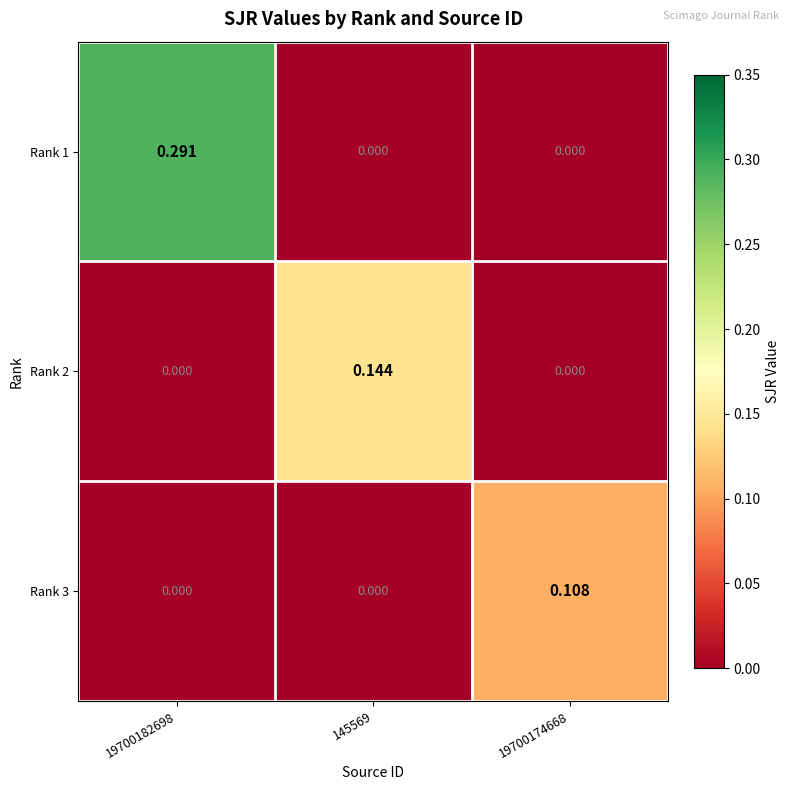

List the series in order of their overall mean, highest first.

Rank 1, Rank 2, Rank 3